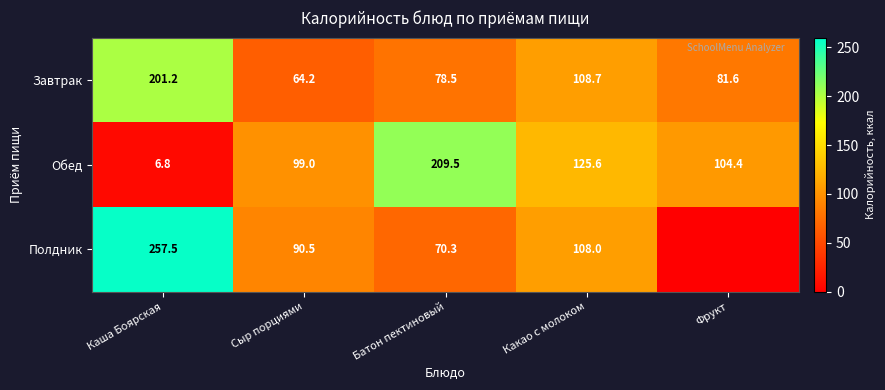

At which category is the sum across all series the highest?

Каша Боярская